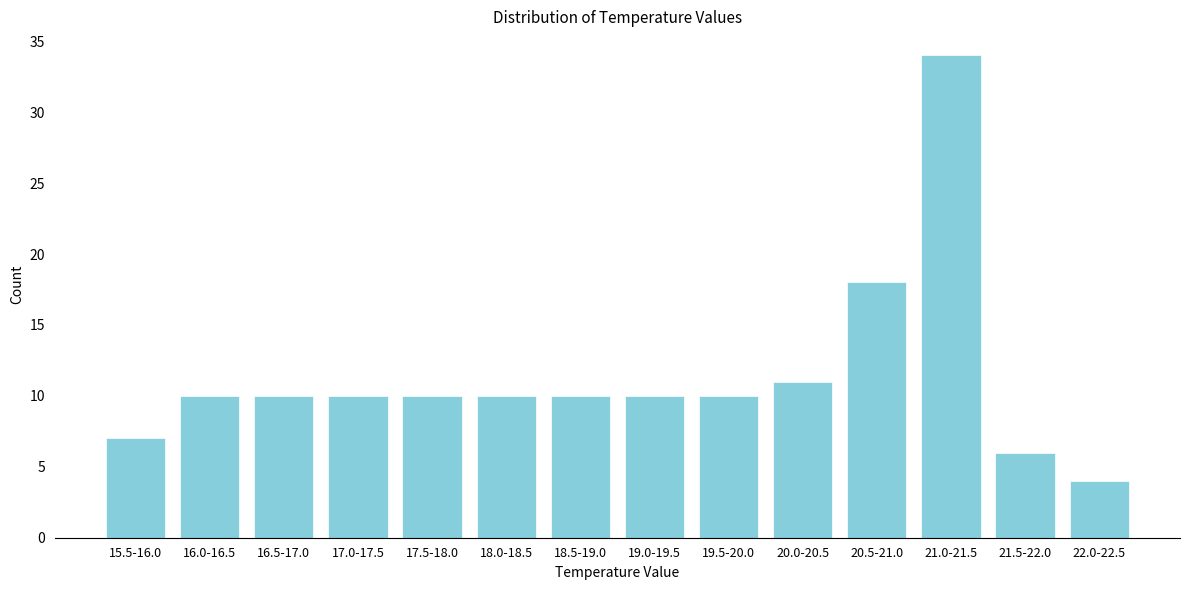

Reading left to right, extract all data points from this chart.

7	10	10	10	10	10	10	10	10	11	18	34	6	4